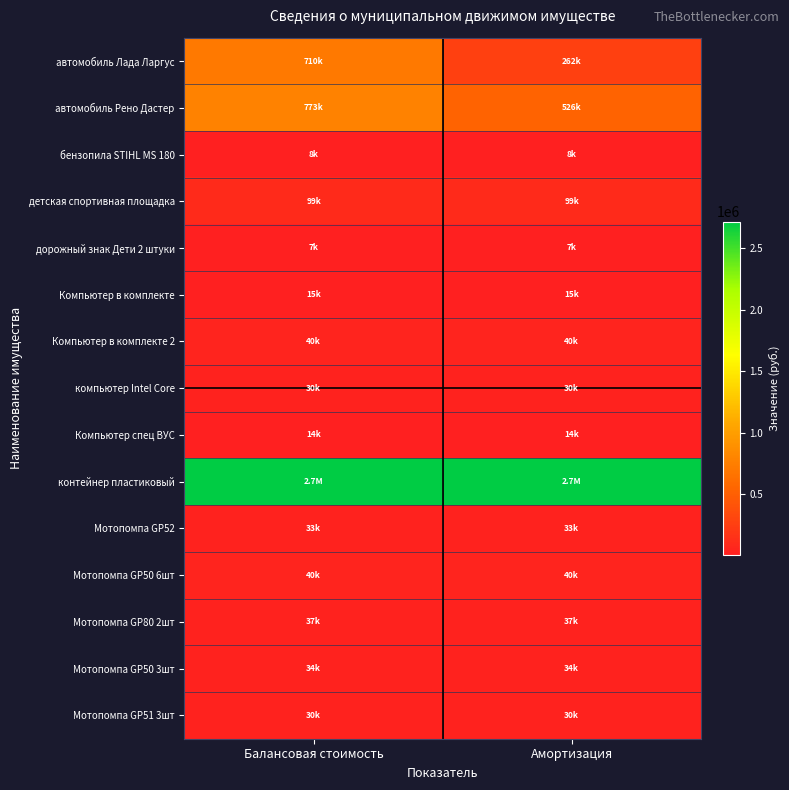

Reading left to right, what are all the values shown in this chart?

автомобиль Лада Ларгус: Балансовая стоимость=710000.0	Амортизация=262023.8
автомобиль Рено Дастер: Балансовая стоимость=772783.3	Амортизация=526228.6
бензопила STIHL MS 180: Балансовая стоимость=8450.0	Амортизация=8450.0
детская спортивная площадка: Балансовая стоимость=99000.0	Амортизация=99000.0
дорожный знак Дети 2 штуки: Балансовая стоимость=6757.0	Амортизация=6757.0
Компьютер в комплекте: Балансовая стоимость=15278.0	Амортизация=15278.0
Компьютер в комплекте 2: Балансовая стоимость=40000.0	Амортизация=40000.0
компьютер Intel Core: Балансовая стоимость=30000.0	Амортизация=30000.0
Компьютер спец ВУС: Балансовая стоимость=13653.0	Амортизация=13653.0
контейнер пластиковый: Балансовая стоимость=2715300.0	Амортизация=2715300.0
Мотопомпа GP52: Балансовая стоимость=32550.0	Амортизация=32550.0
Мотопомпа GP50 6шт: Балансовая стоимость=40380.0	Амортизация=40380.0
Мотопомпа GP80 2шт: Балансовая стоимость=36820.0	Амортизация=36820.0
Мотопомпа GP50 3шт: Балансовая стоимость=33963.0	Амортизация=33963.0
Мотопомпа GP51 3шт: Балансовая стоимость=29670.0	Амортизация=29670.0